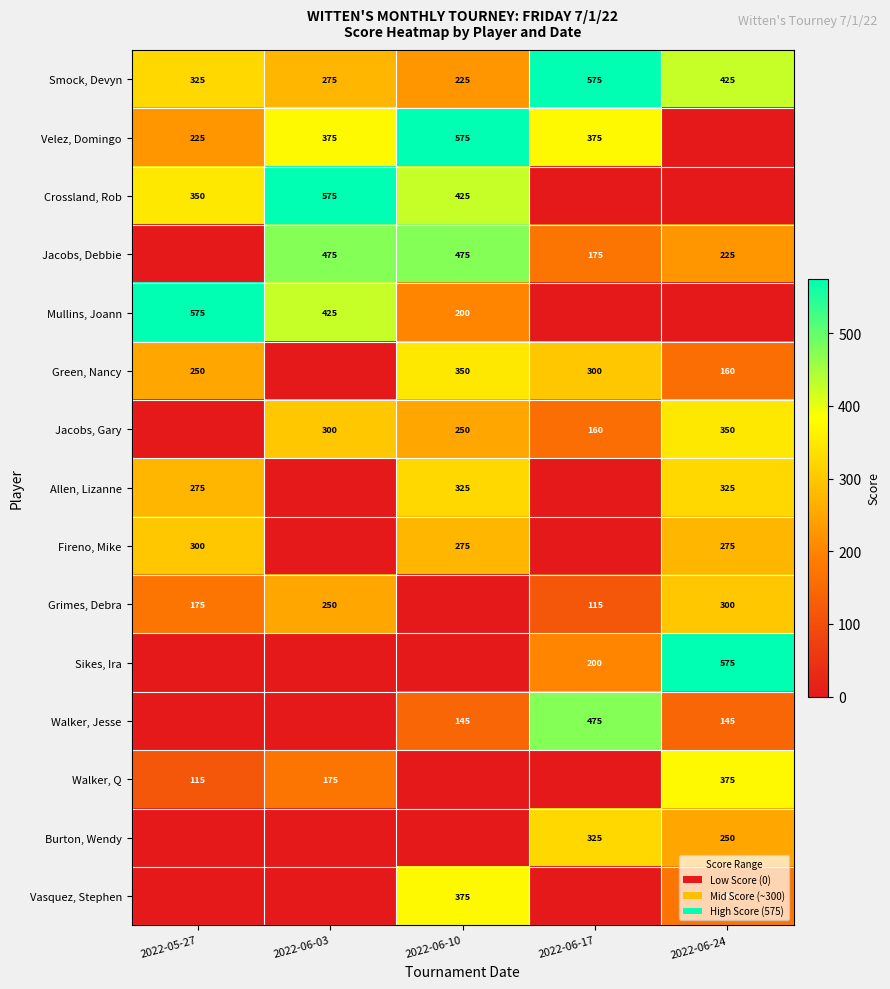

At which category is the sum across all series the highest?

2022-06-10